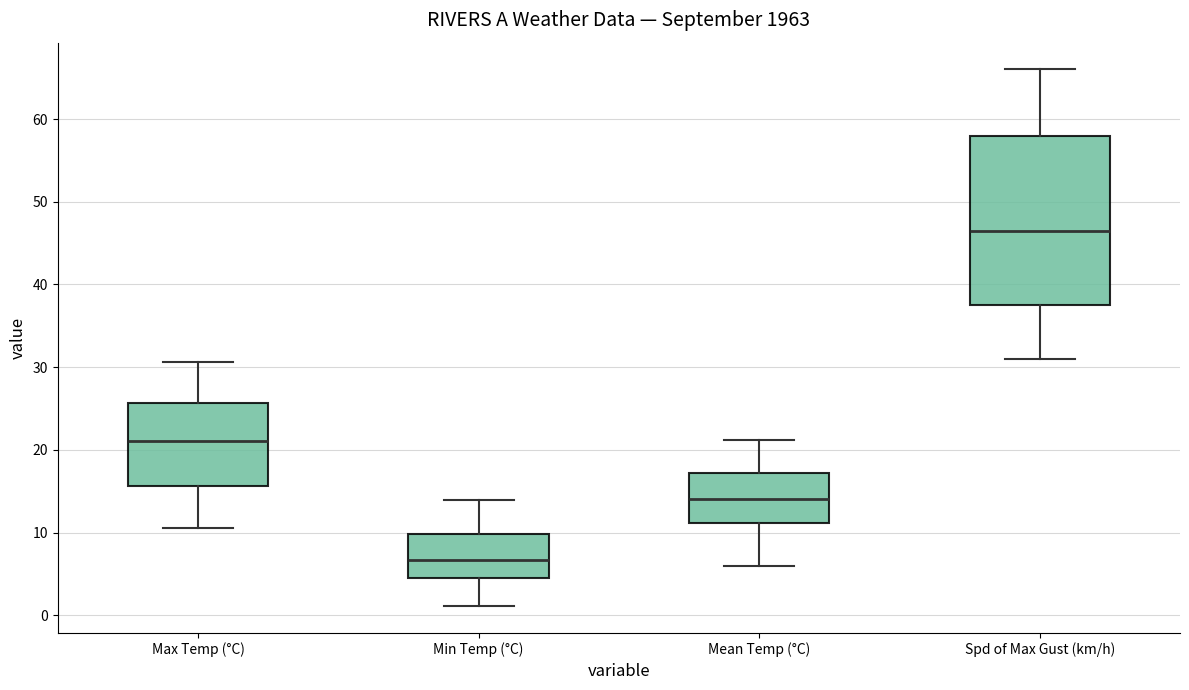

Reading left to right, transcribe this box plot: for each box, give where its median line is, the range the box spans, and where its two whiskers end, as read against the y-axis. The values are not printed on the chart, so give them approximately, as read against the axis.

Max Temp (°C): median 21, box 16 to 26, whiskers 11 to 31
Min Temp (°C): median 7, box 5 to 10, whiskers 1 to 14
Mean Temp (°C): median 14, box 11 to 17, whiskers 6 to 21
Spd of Max Gust (km/h): median 47, box 38 to 58, whiskers 31 to 66